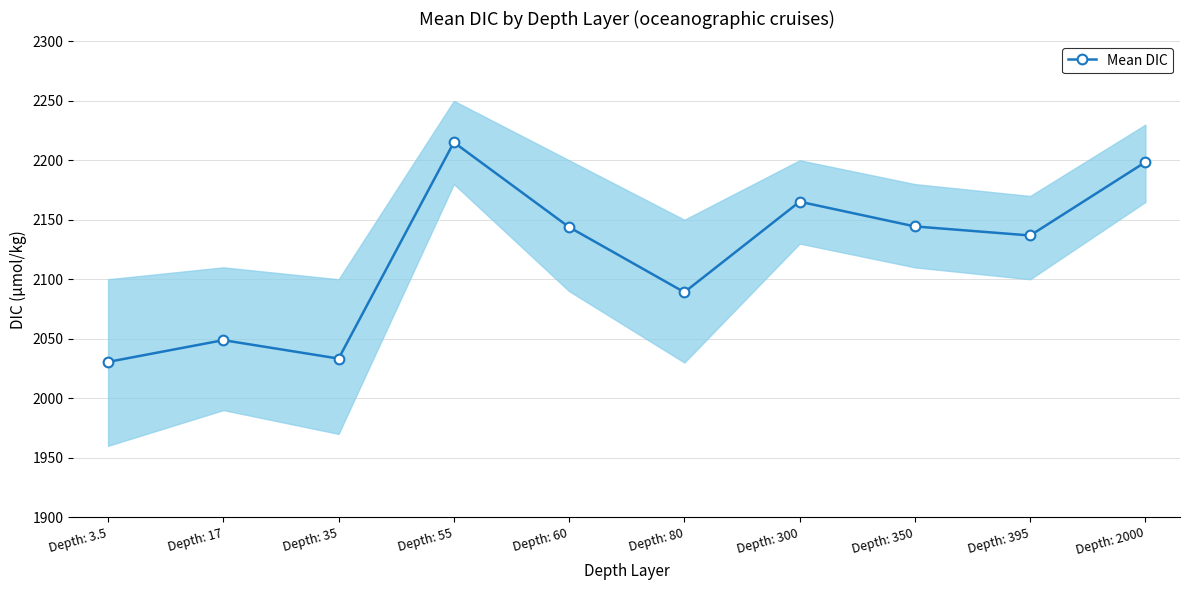

Approximately how many times larger is the value at Depth: 350 compared to Depth: 395?

1.0